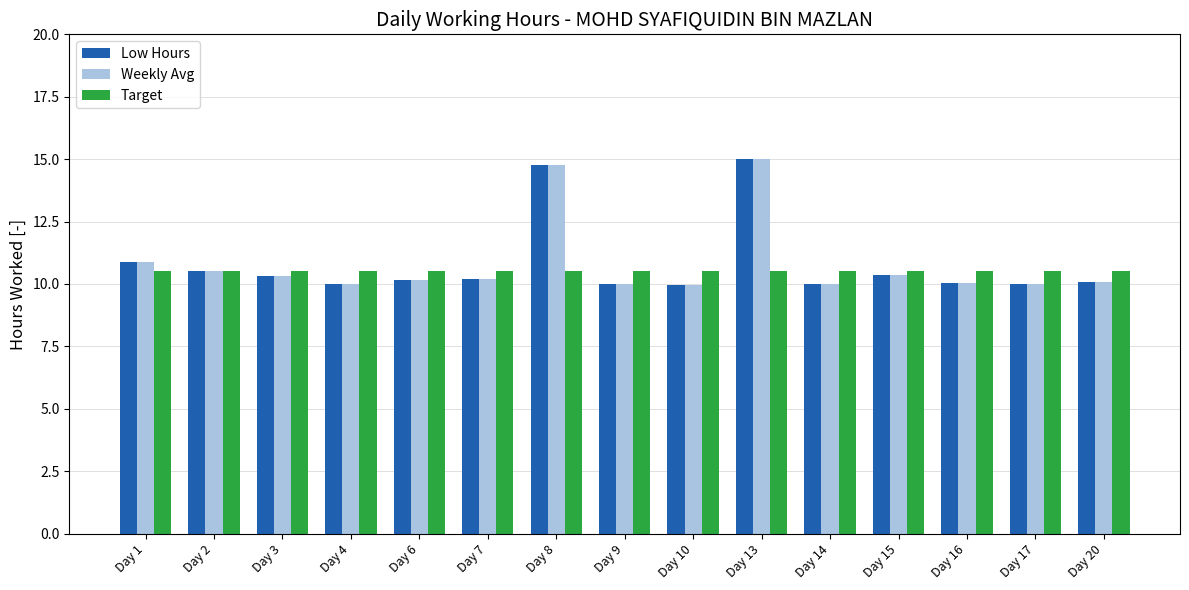

What is the value of the Low Hours bar at the 5th from the left?

10.2